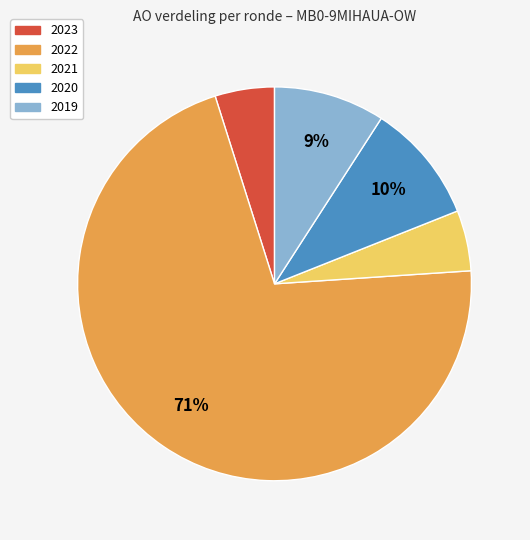

To the nearest percent, what is the difference between the largest and smallest slice percentages?

66%